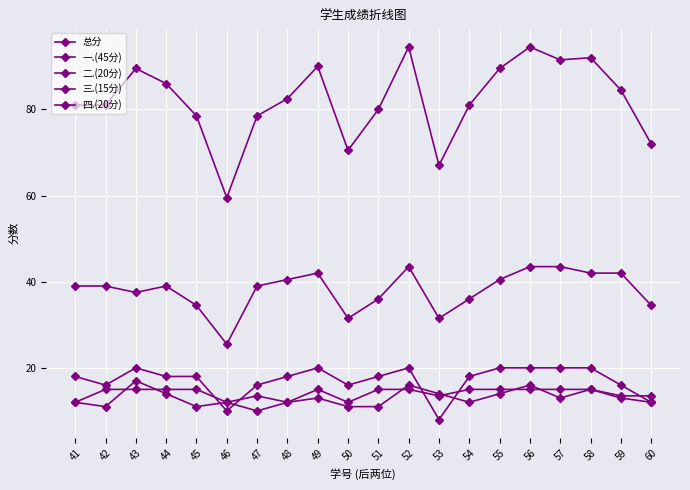

Is this an area chart (filled region under the line)?

No